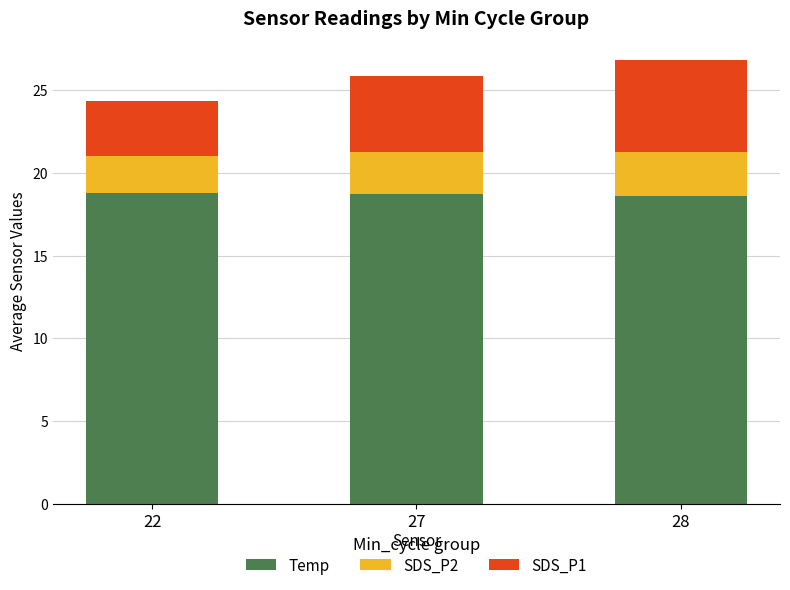

What is the maximum value for Temp?

18.8